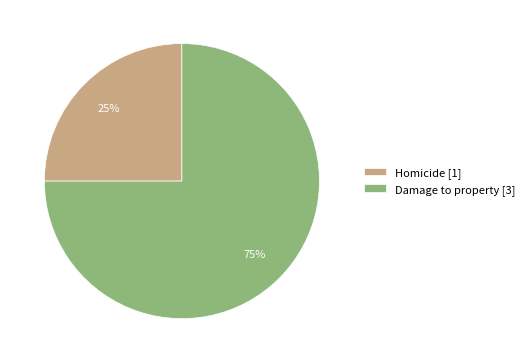

Is there any slice that represents more than half of the pie?

Yes